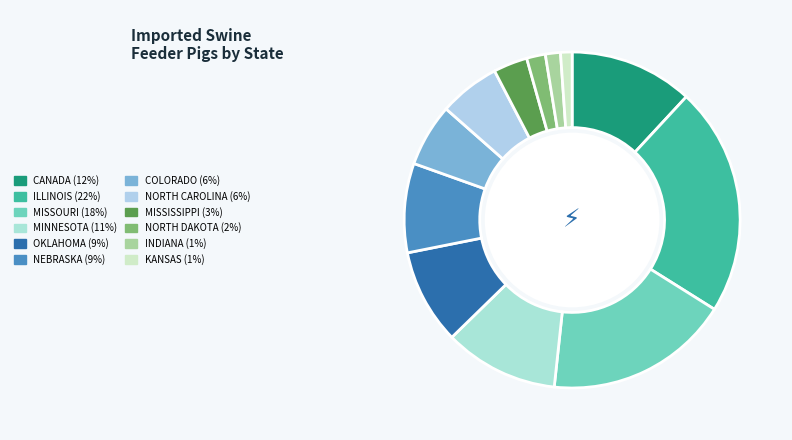

True or false: NEBRASKA accounts for 1% of the total.

False